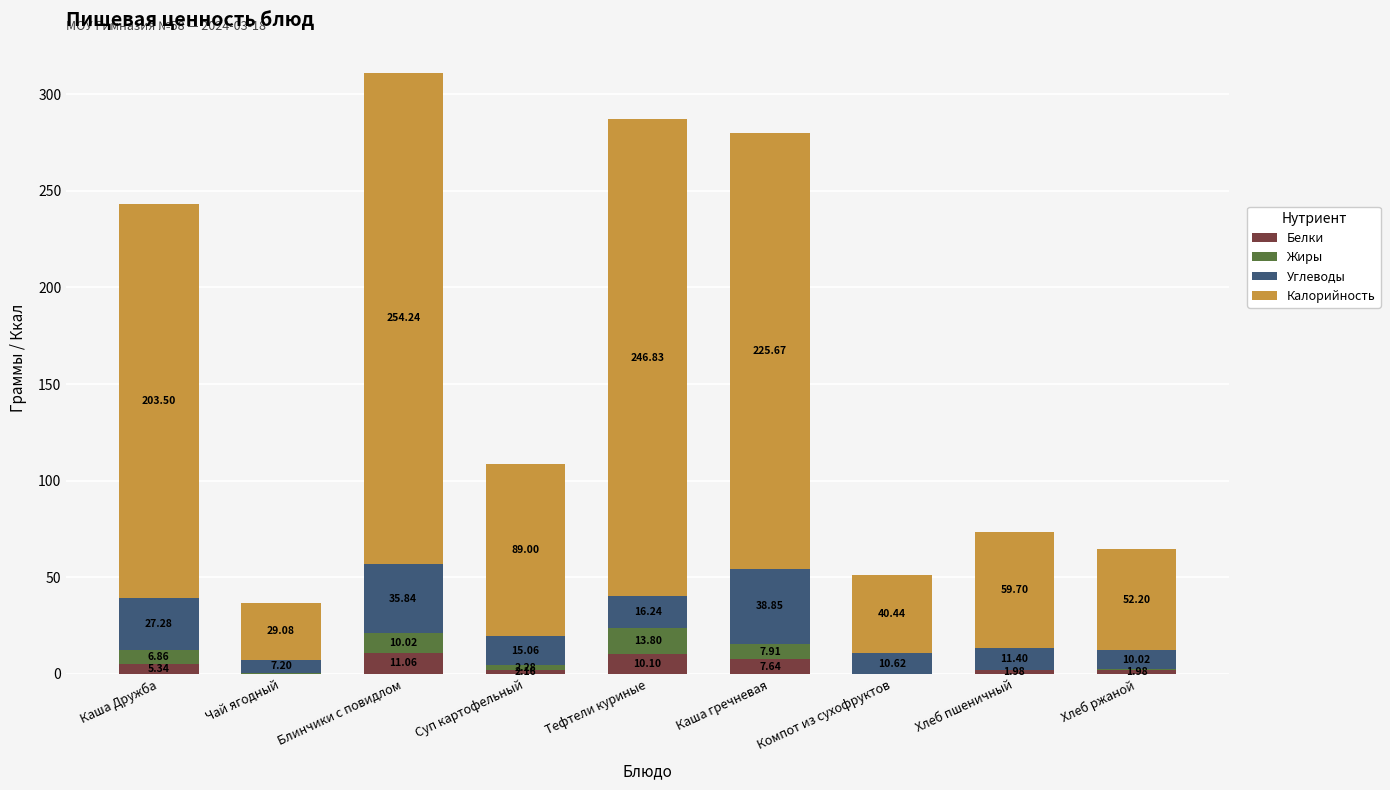

At which label is Белки closest to 5?

Каша Дружба